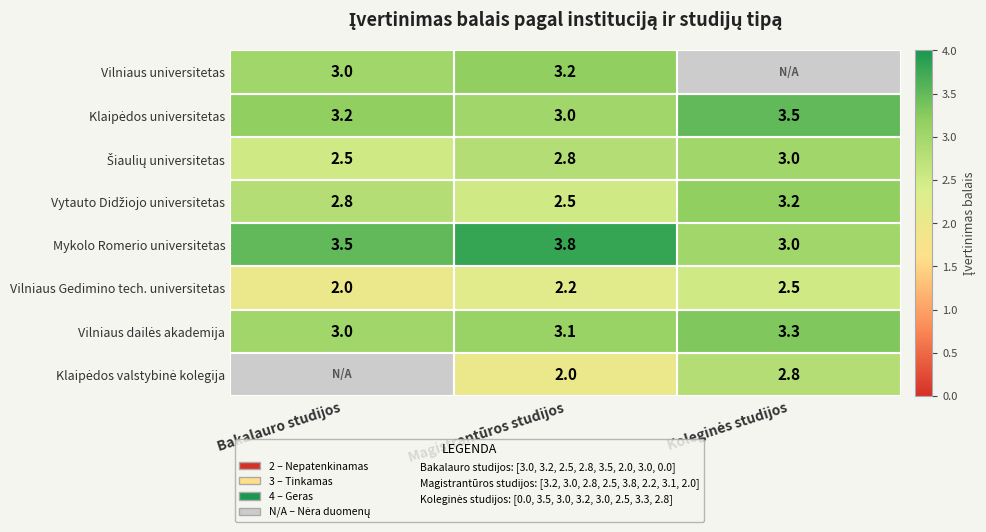

Count the Mykolo Romerio universitetas values in the range 3 to 4.

3